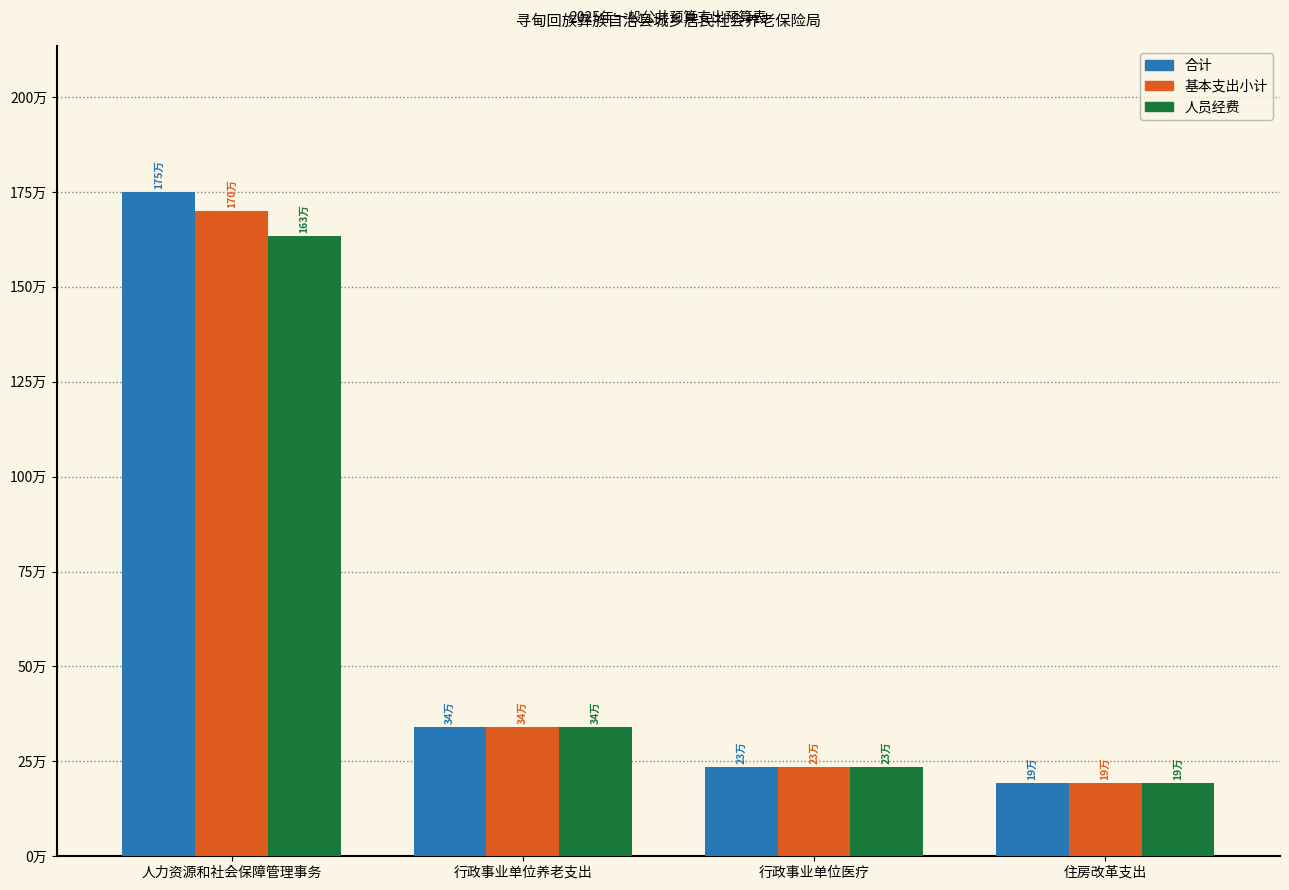

Between 人力资源和社会保障管理事务 and 住房改革支出, which series saw the biggest shift?

合计